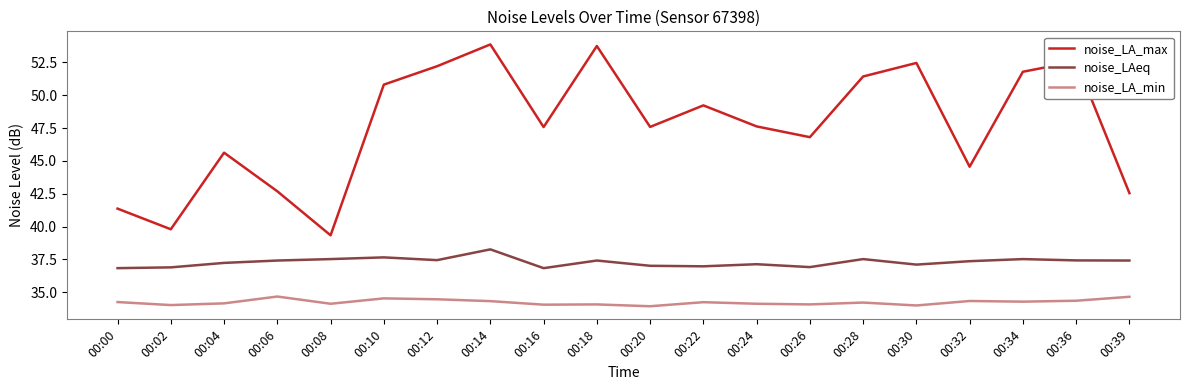

List the series in order of their overall mean, lowest first.

noise_LA_min, noise_LAeq, noise_LA_max